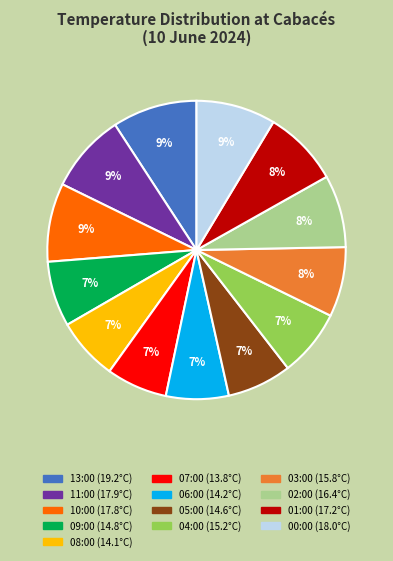

To the nearest percent, what is the combined percentage of 08:00 and 13:00?

16%